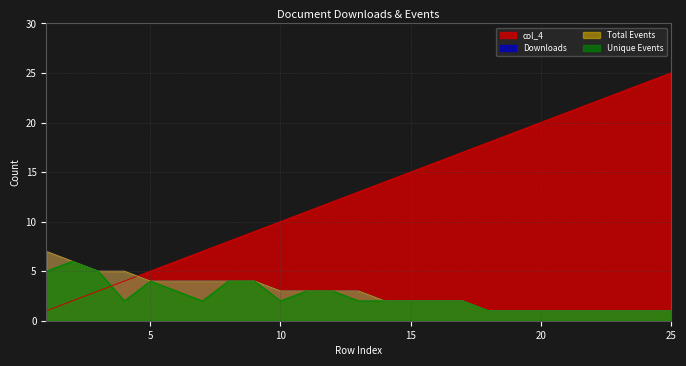

True or false: col_4 has a value of 10 at 23.

False